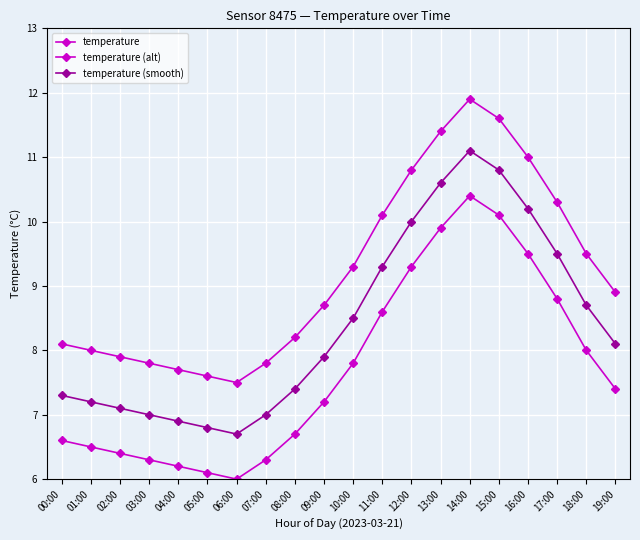

Reading right to left, list all the values displayed in this chart.

temperature: 19:00=8.9	18:00=9.5	17:00=10.3	16:00=11.0	15:00=11.6	14:00=11.9	13:00=11.4	12:00=10.8	11:00=10.1	10:00=9.3	09:00=8.7	08:00=8.2	07:00=7.8	06:00=7.5	05:00=7.6	04:00=7.7	03:00=7.8	02:00=7.9	01:00=8.0	00:00=8.1
temperature (alt): 19:00=7.4	18:00=8.0	17:00=8.8	16:00=9.5	15:00=10.1	14:00=10.4	13:00=9.9	12:00=9.3	11:00=8.6	10:00=7.8	09:00=7.2	08:00=6.7	07:00=6.3	06:00=6.0	05:00=6.1	04:00=6.2	03:00=6.3	02:00=6.4	01:00=6.5	00:00=6.6
temperature (smooth): 19:00=8.1	18:00=8.7	17:00=9.5	16:00=10.2	15:00=10.8	14:00=11.1	13:00=10.6	12:00=10.0	11:00=9.3	10:00=8.5	09:00=7.9	08:00=7.4	07:00=7.0	06:00=6.7	05:00=6.8	04:00=6.9	03:00=7.0	02:00=7.1	01:00=7.2	00:00=7.3